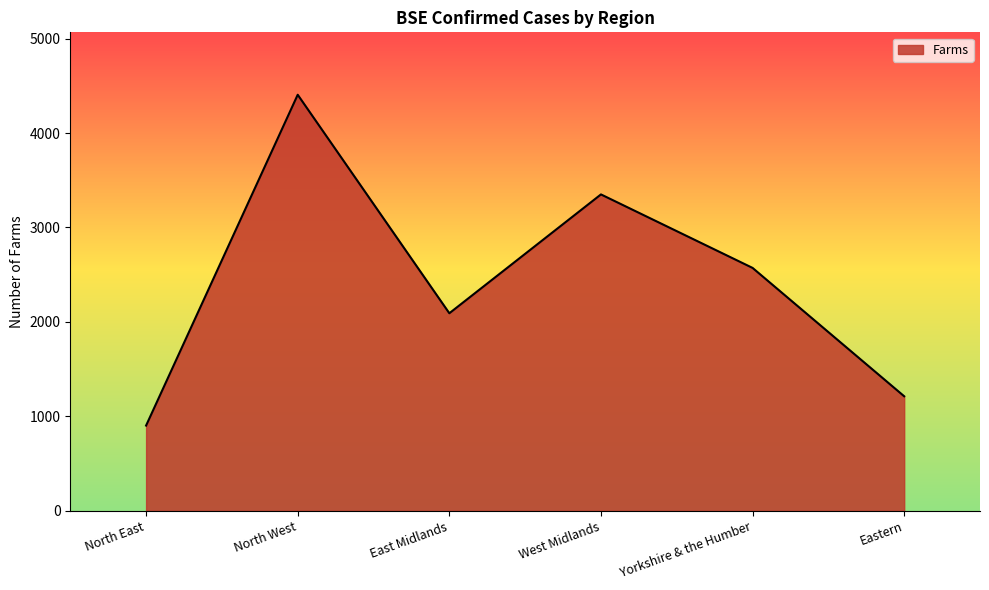

Reading right to left, transcribe all the data shown in this chart.

Eastern=1213	Yorkshire & the Humber=2572	West Midlands=3350	East Midlands=2092	North West=4405	North East=903